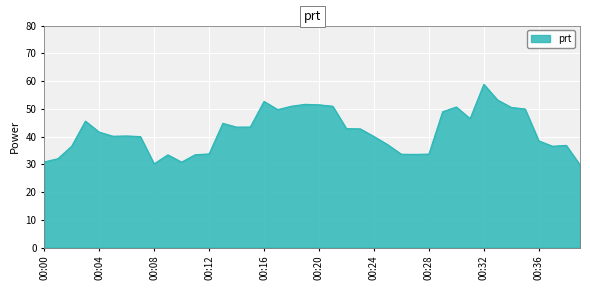

How many lines are shown in the chart?

1